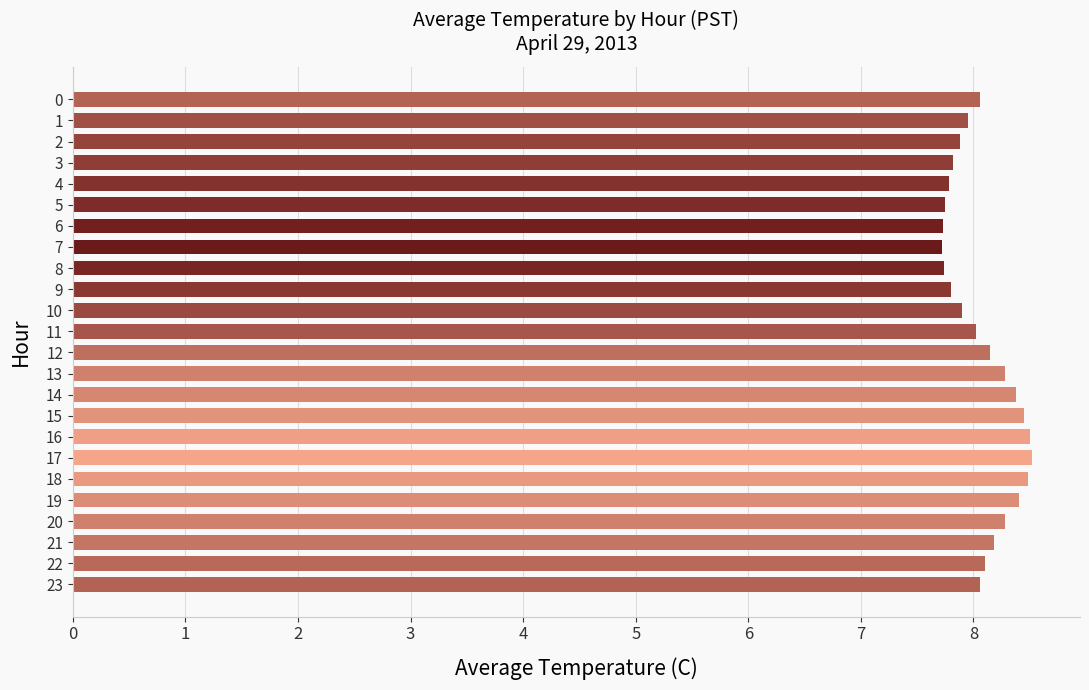

How many data points does each series have?

24